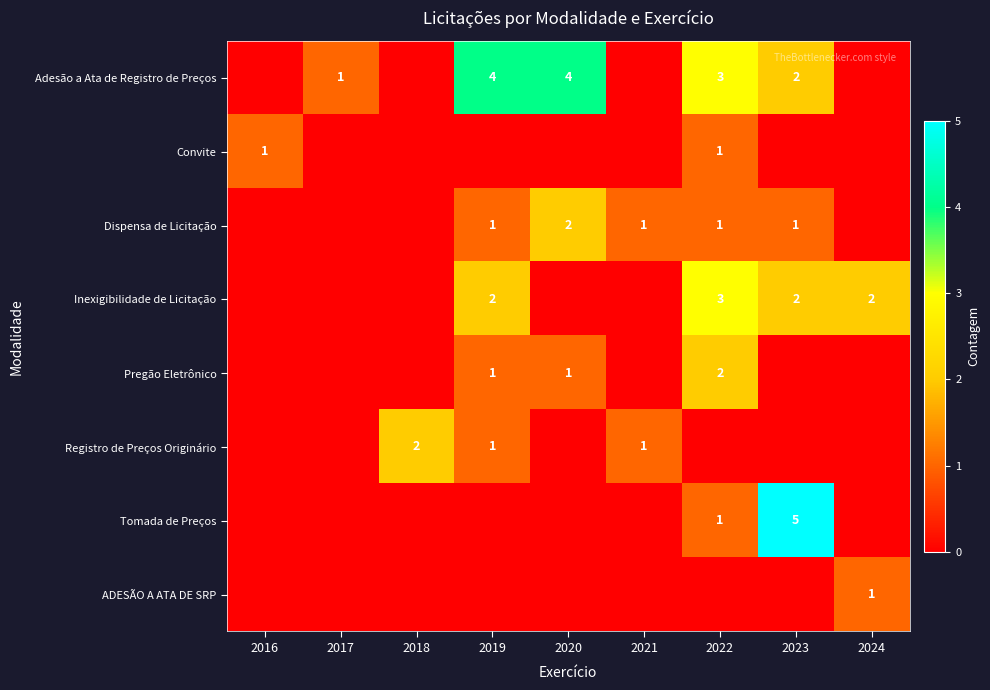

Which has a higher value, 2021 or 2020?

2020